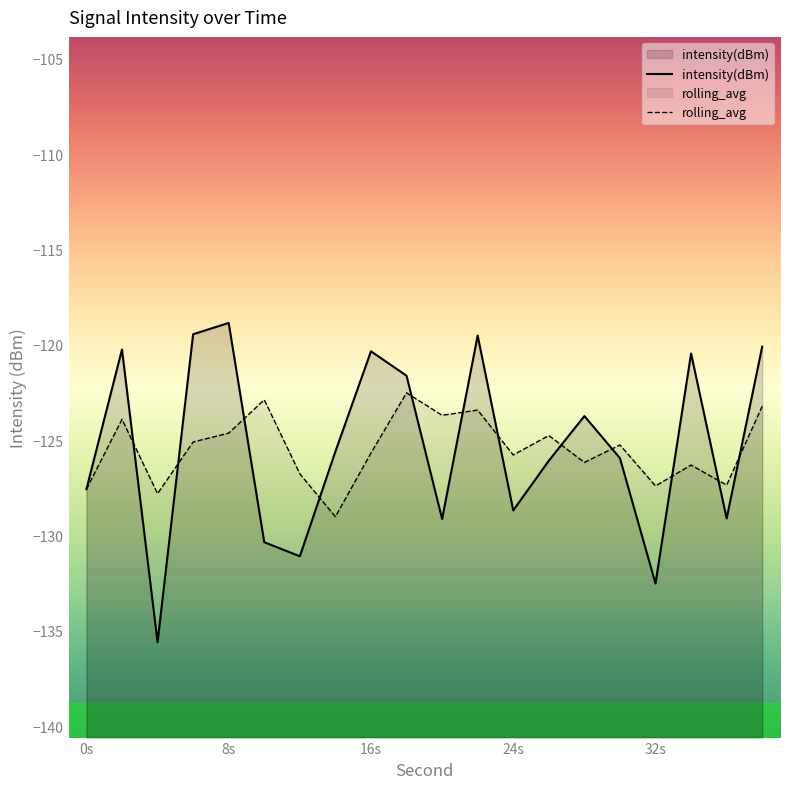

At how many categories does at least one series exceed -134?

20